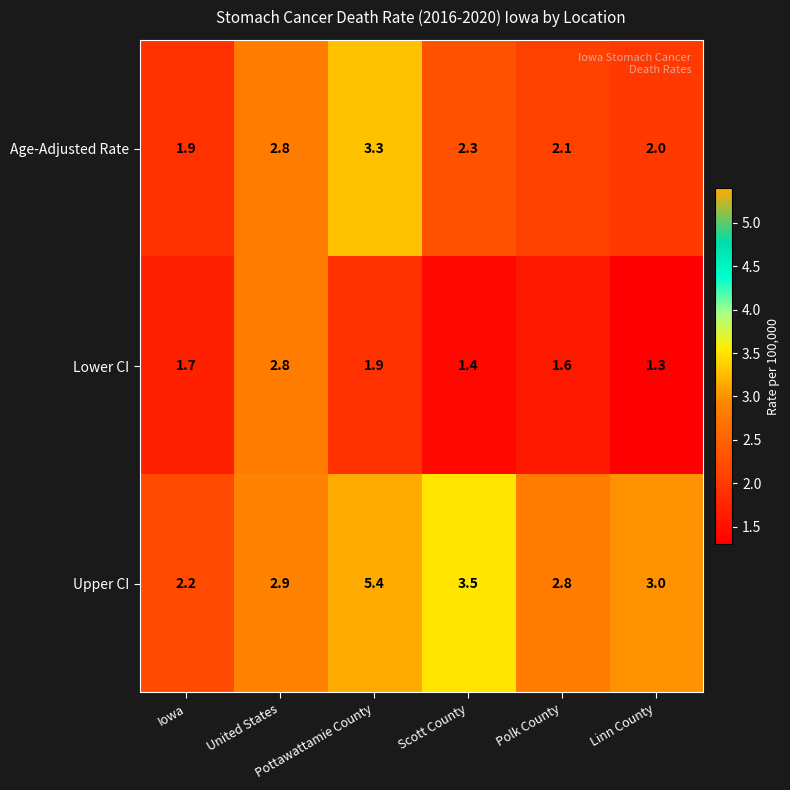

Rank the series by their maximum value, from lowest to highest.

Lower CI, Age-Adjusted Rate, Upper CI